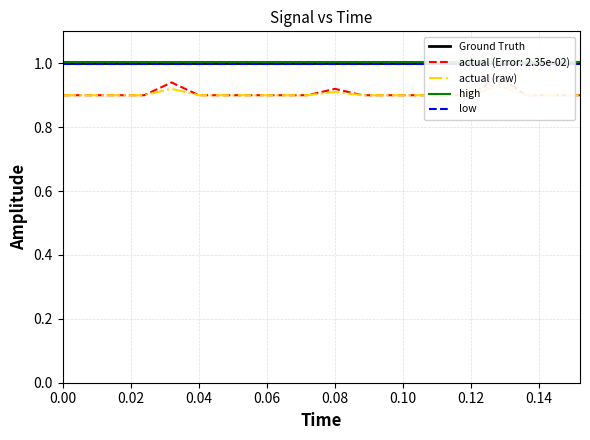

True or false: high and low intersect in this chart.

False